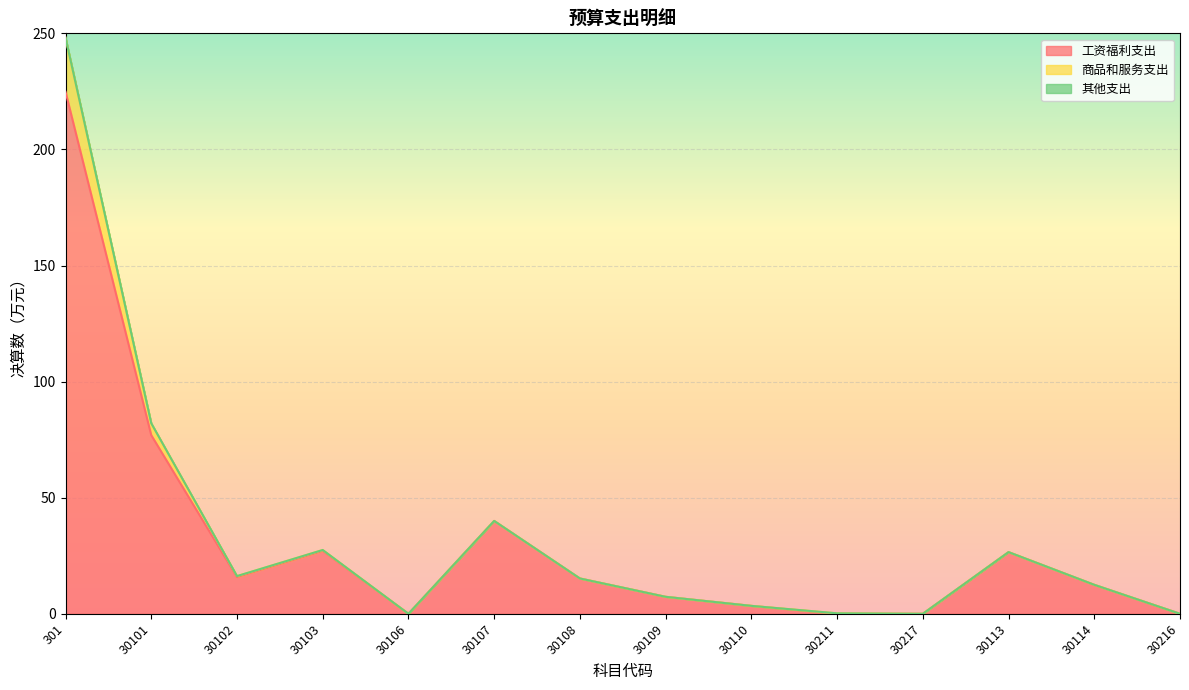

In 商品和服务支出, how many points are lower than both neighbors (excluding endpoints)?

3